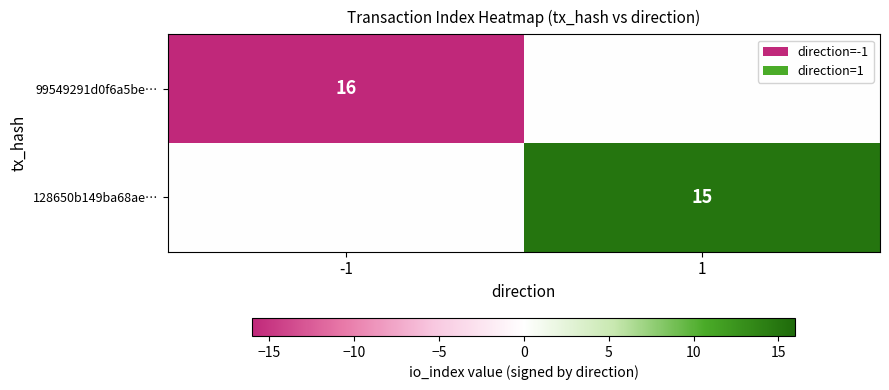

At which category is the sum across all series the highest?

1